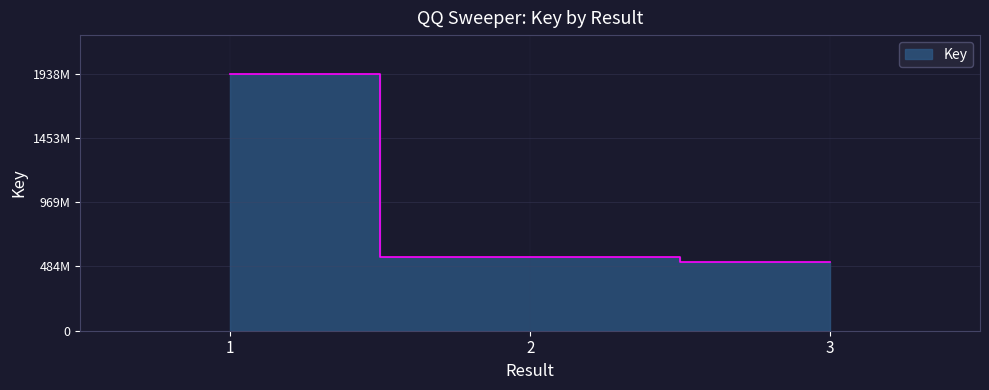

What is the sum of the values at 3 and 1?

2459343899